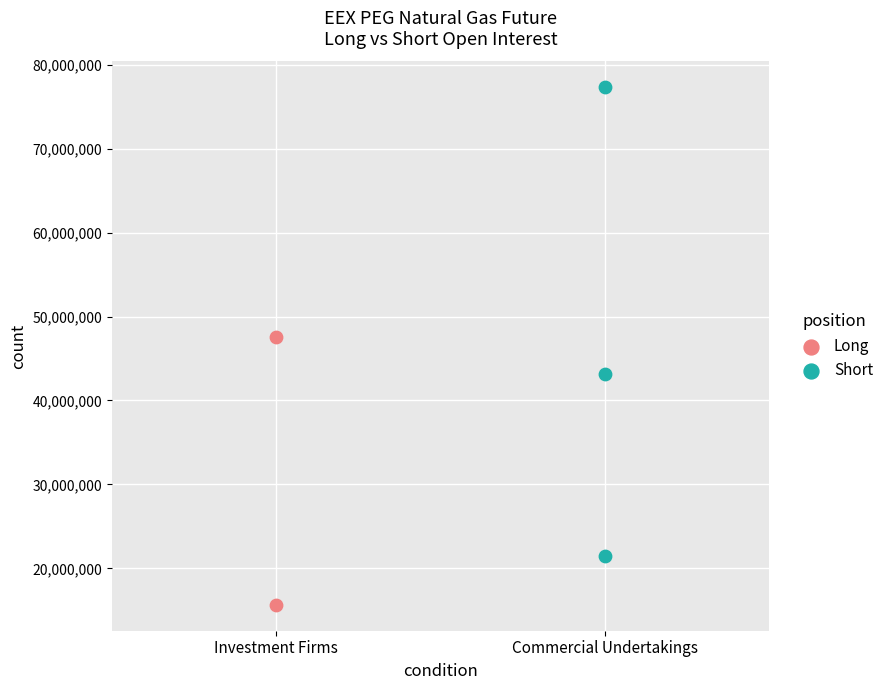

What are all the series names shown in the legend?

Long, Short